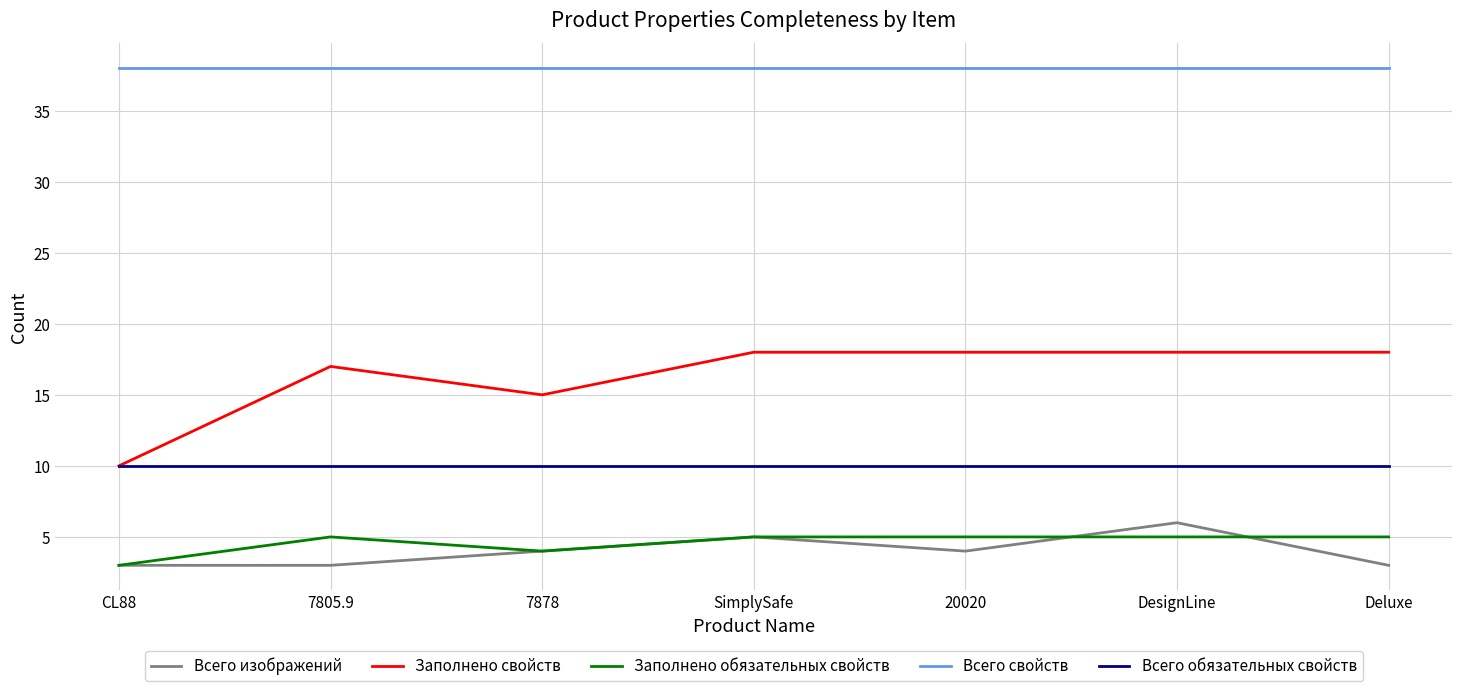

True or false: Всего свойств has a value of 38 at SimplySafe.

True